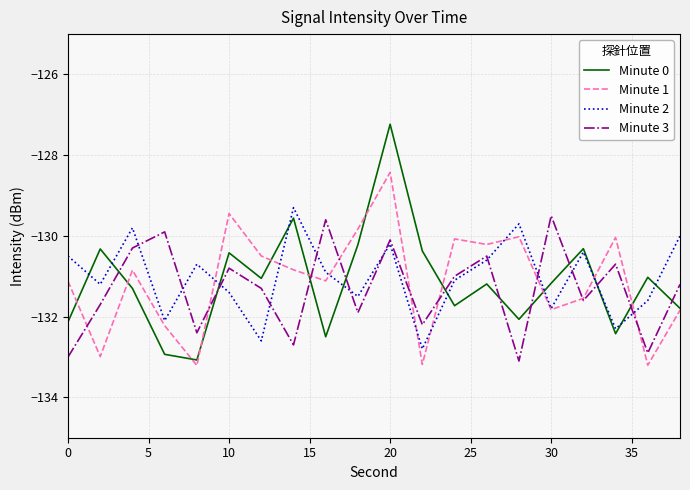

Which series has the widest spread of values?

Minute 0